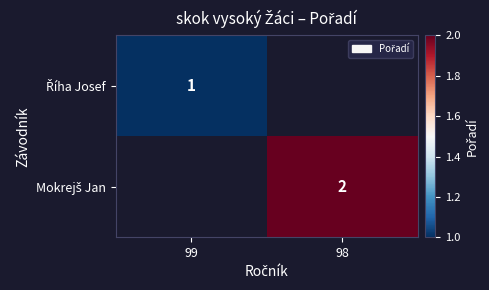

At which label does Říha Josef reach its minimum?

99